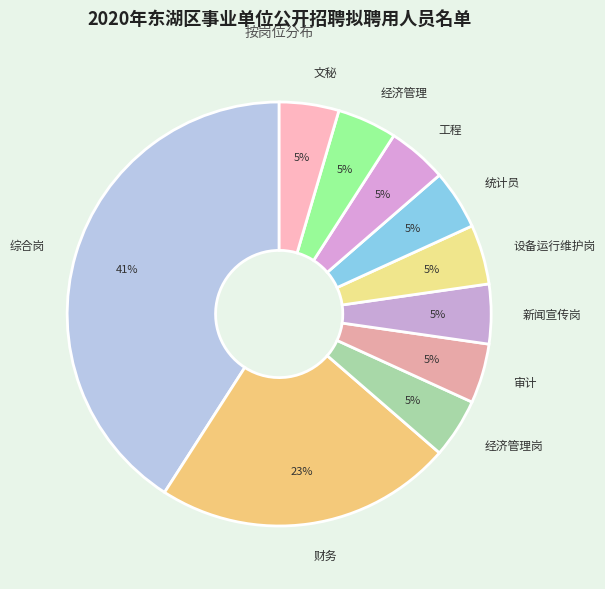

Does 经济管理 account for over 50% of the chart?

No